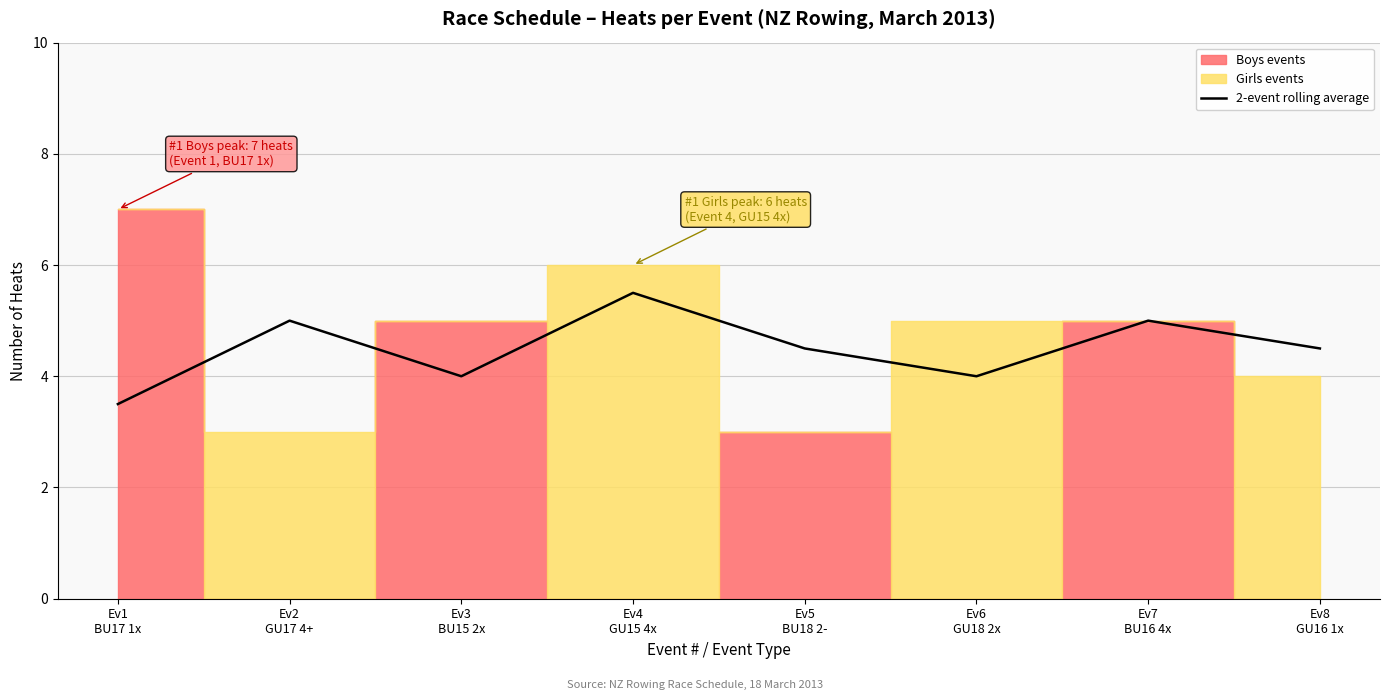

How many lines are shown in the chart?

1